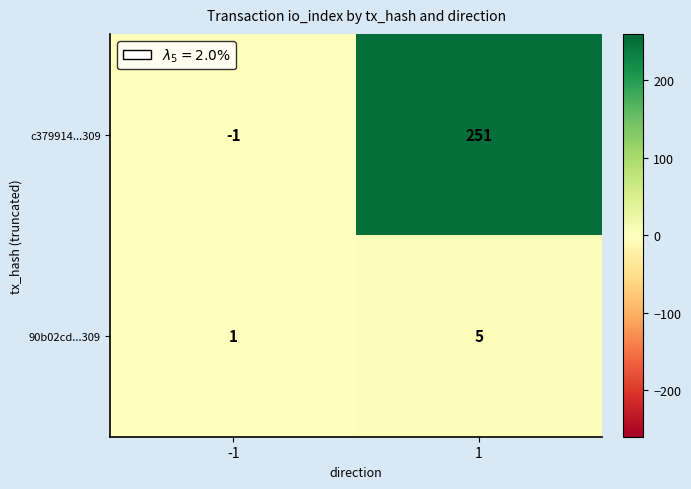

Reading left to right, what are all the values shown in this chart?

c379914...309: -1	251
90b02cd...309: 1	5